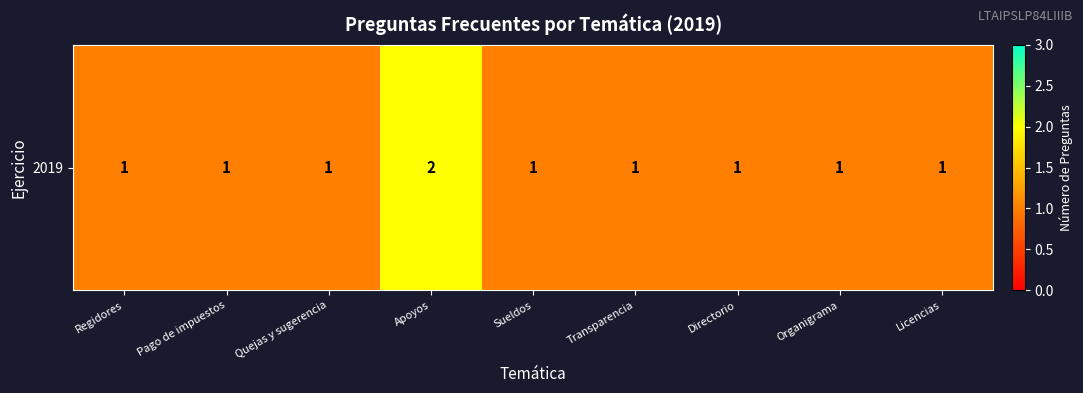

Count the number of data series in this chart.

1